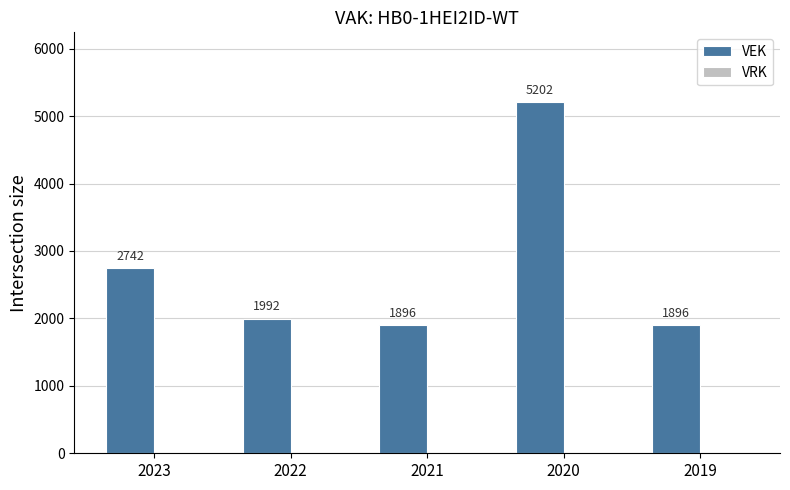

Which has a higher value, 2021 or 2022?

2022